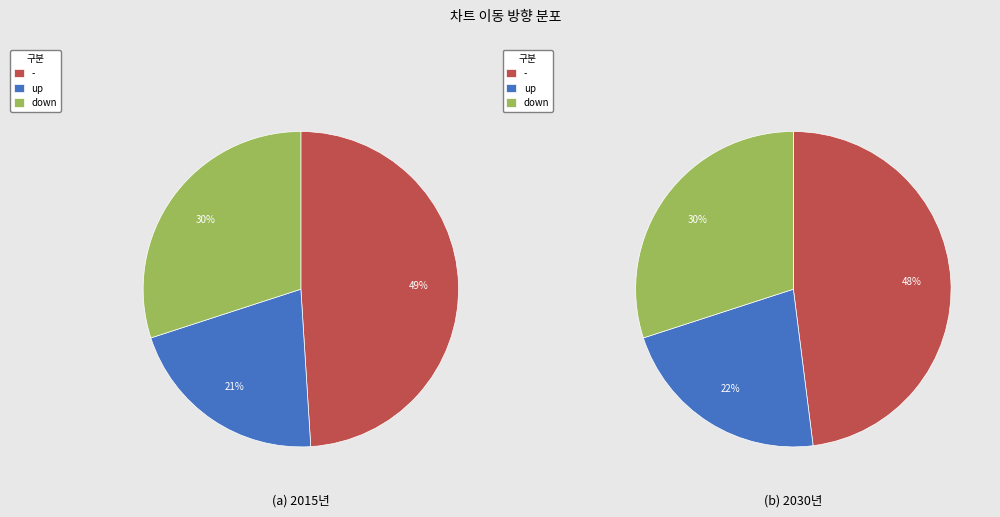

To the nearest percent, what is the difference between the largest and smallest slice percentages?

28%